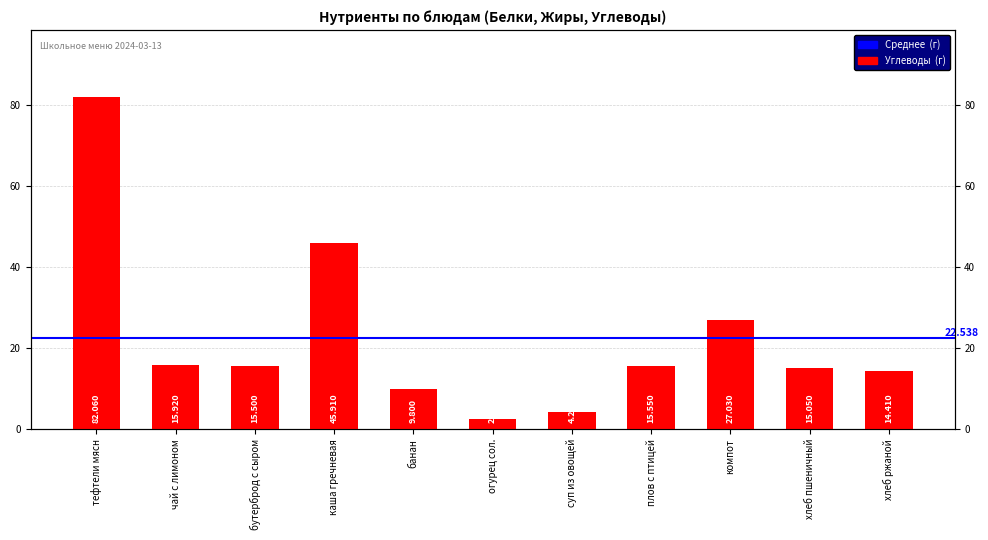

Reading left to right, transcribe all the data shown in this chart.

82.1	15.9	15.5	45.9	9.8	2.5	4.2	15.6	27.0	15.1	14.4